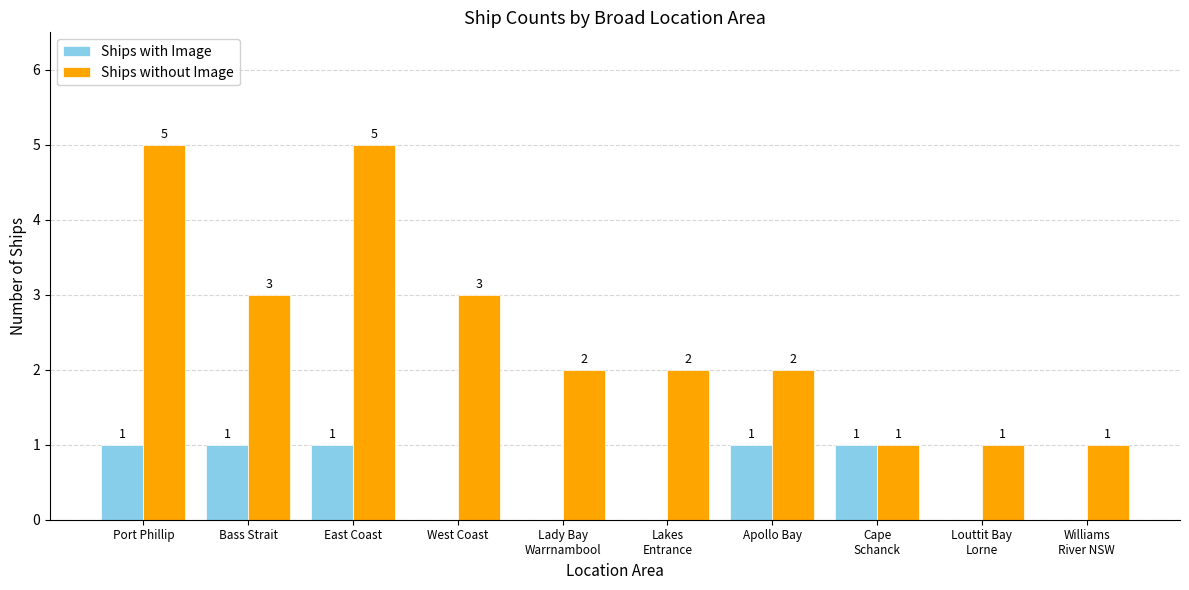

Reading left to right, list all the values displayed in this chart.

Ships with Image: 1	1	1	0	0	0	1	1	0	0
Ships without Image: 5	3	5	3	2	2	2	1	1	1